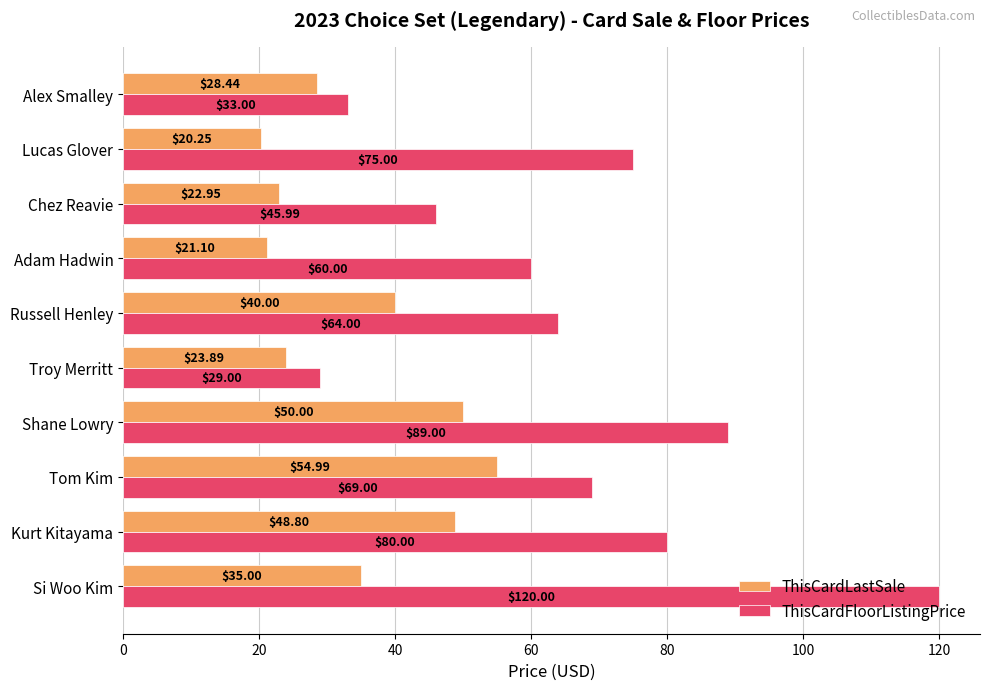

What is the sum of the ThisCardFloorListingPrice values at Russell Henley and Shane Lowry?

153.0